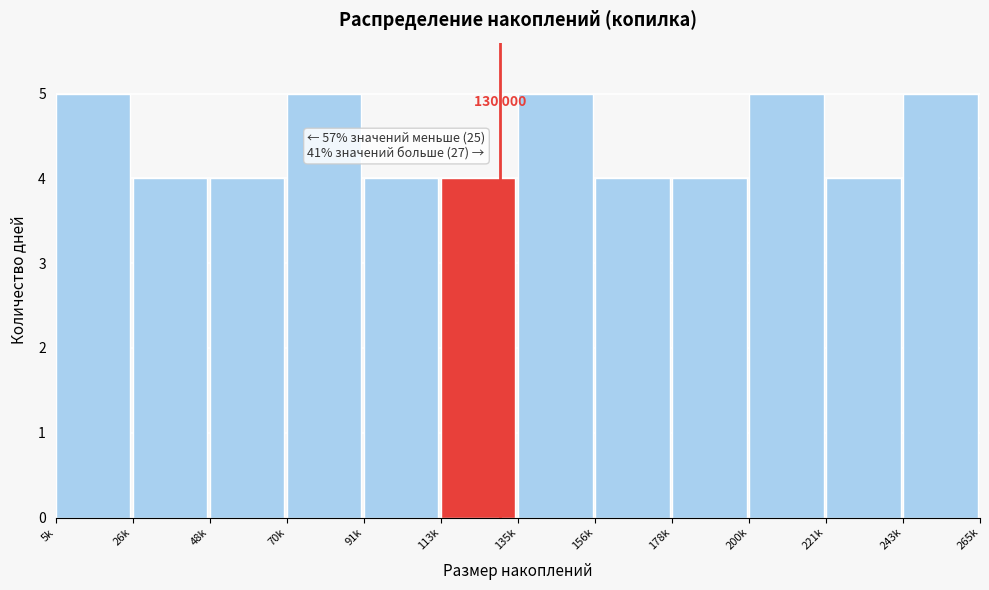

Reading left to right, extract all data points from this chart.

5k=5	26k=4	48k=4	70k=5	91k=4	113k=4	135k=5	156k=4	178k=4	200k=5	221k=4	243k=5